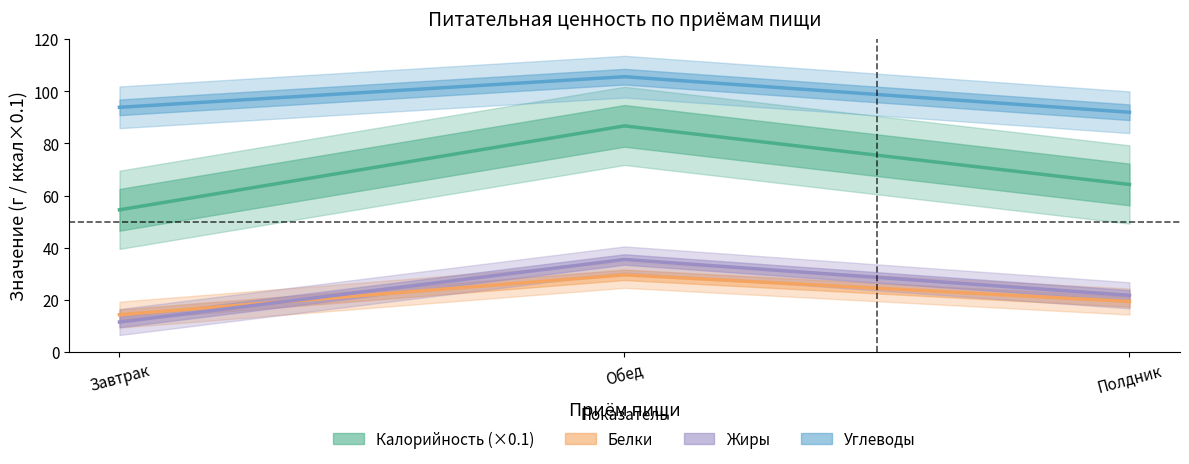

Between Завтрак and Полдник, which series saw the biggest shift?

Жиры